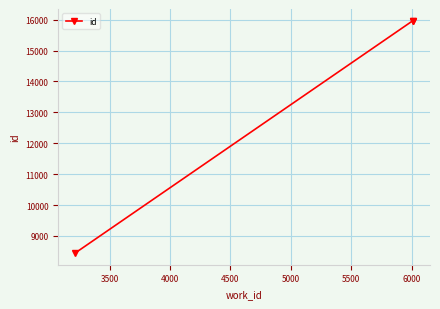

What is the sum of all values?

40383